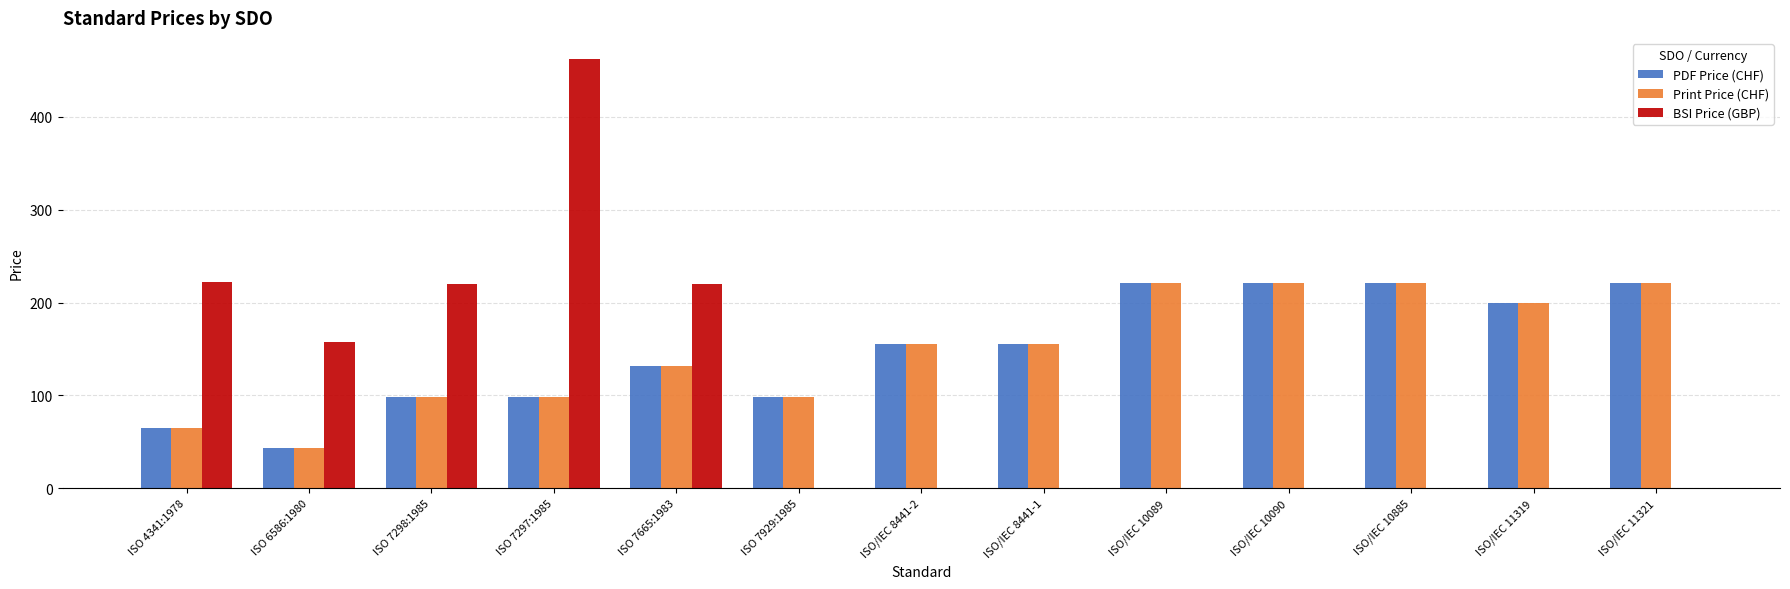

What is the total value across all series at ISO 7929:1985?

196